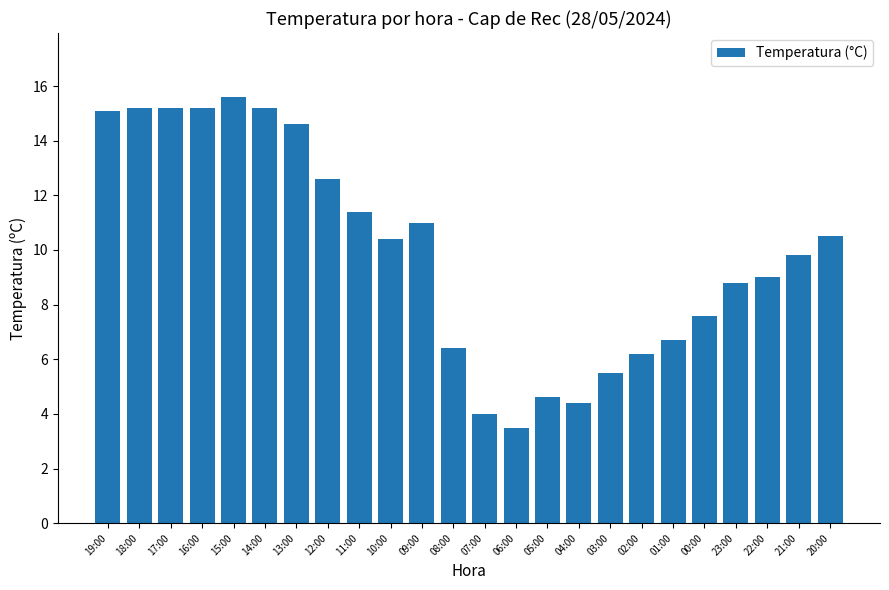

Where is the data nearest to the value 9?

22:00